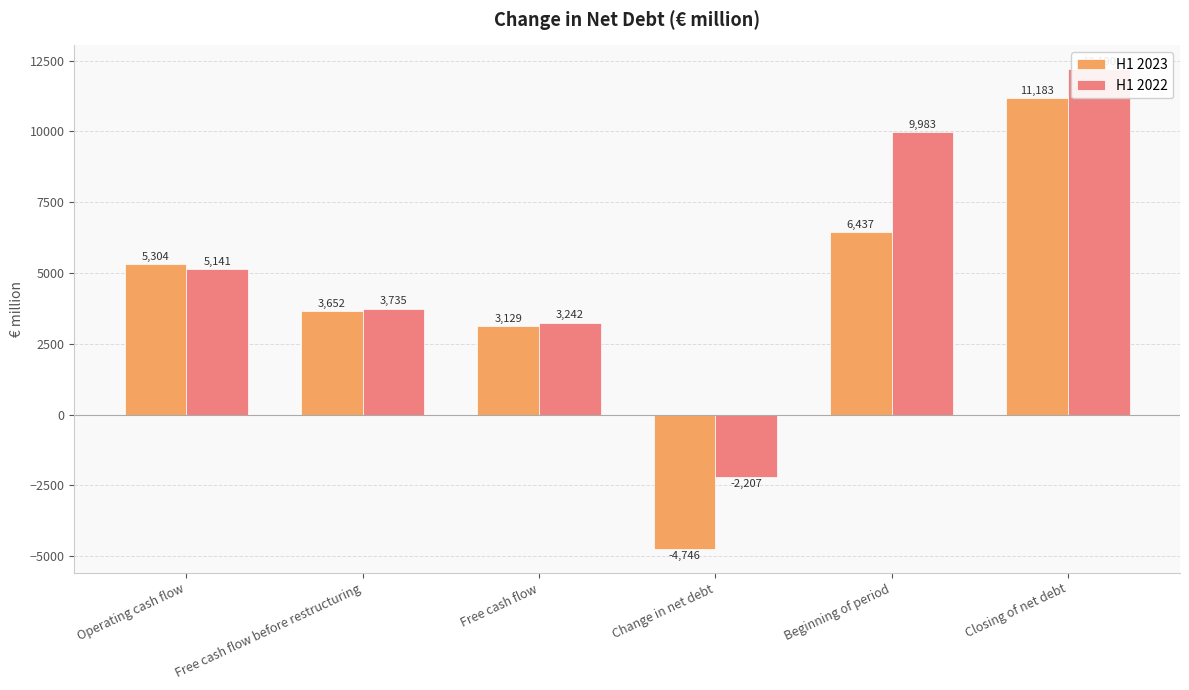

How many negative values does the H1 2022 series have?

1